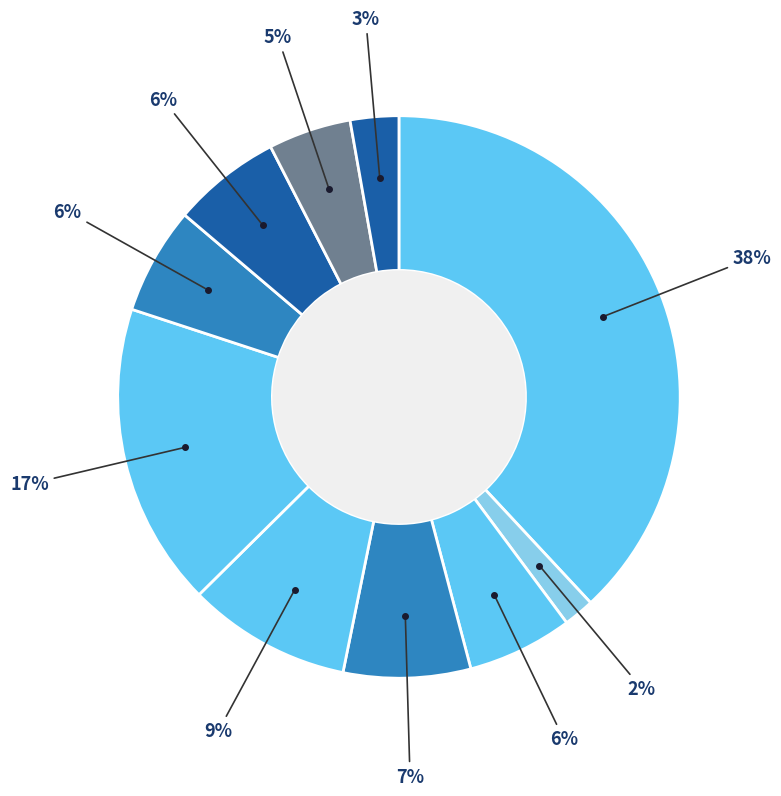

Count the number of slices in the pie.

10